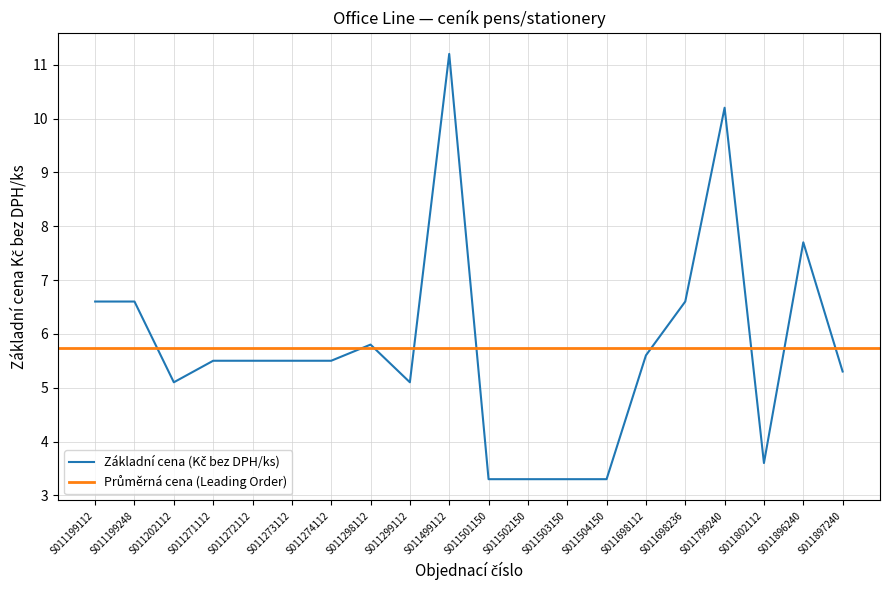

What is the change in value from S011298112 to S011504150?

-2.5